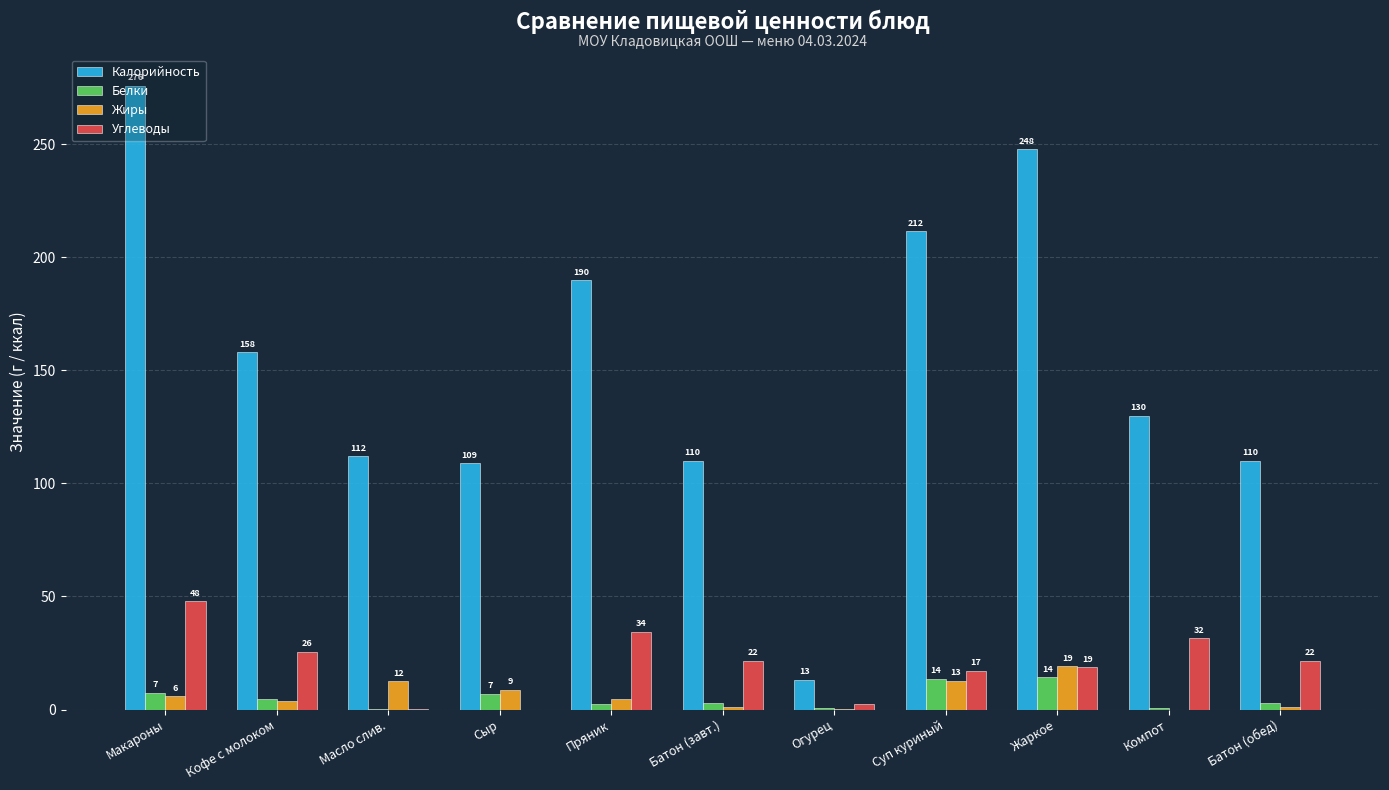

Are the bars grouped side by side (vs. stacked)?

Yes